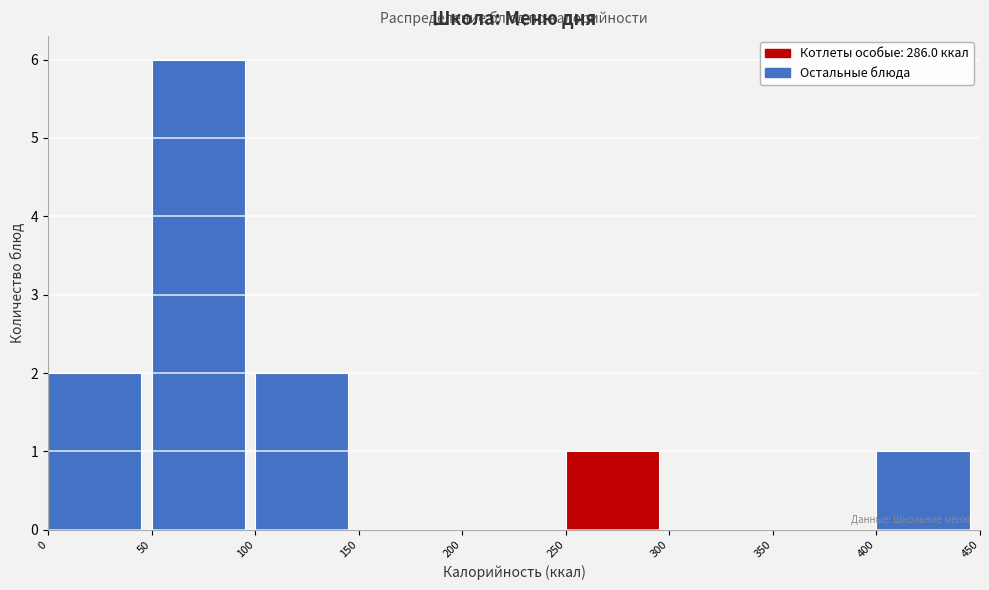

Over which range of the x-axis is the bar tallest?

50 to 100